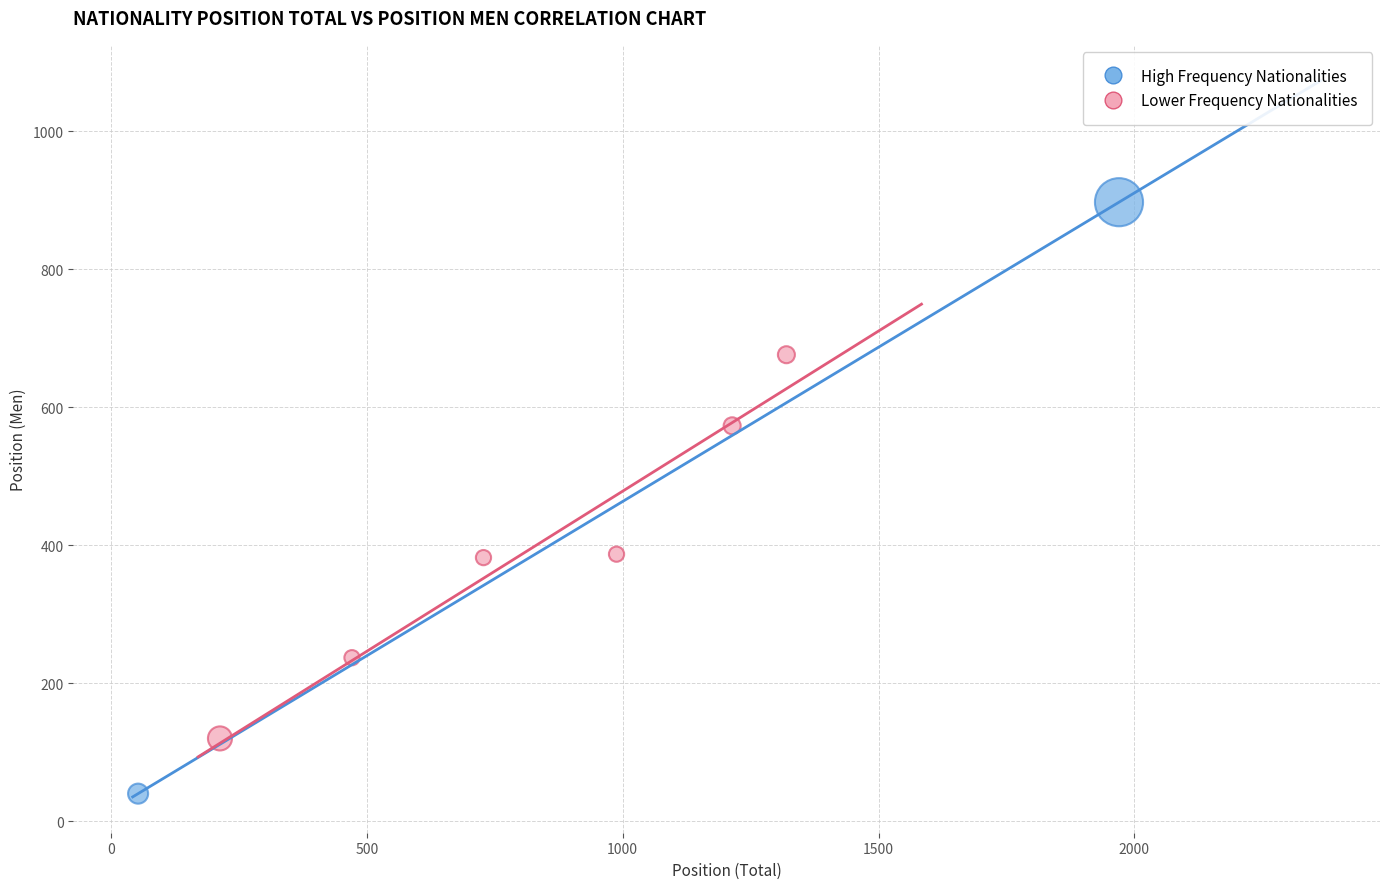

Which series contains the highest Y value?

High Frequency Nationalities